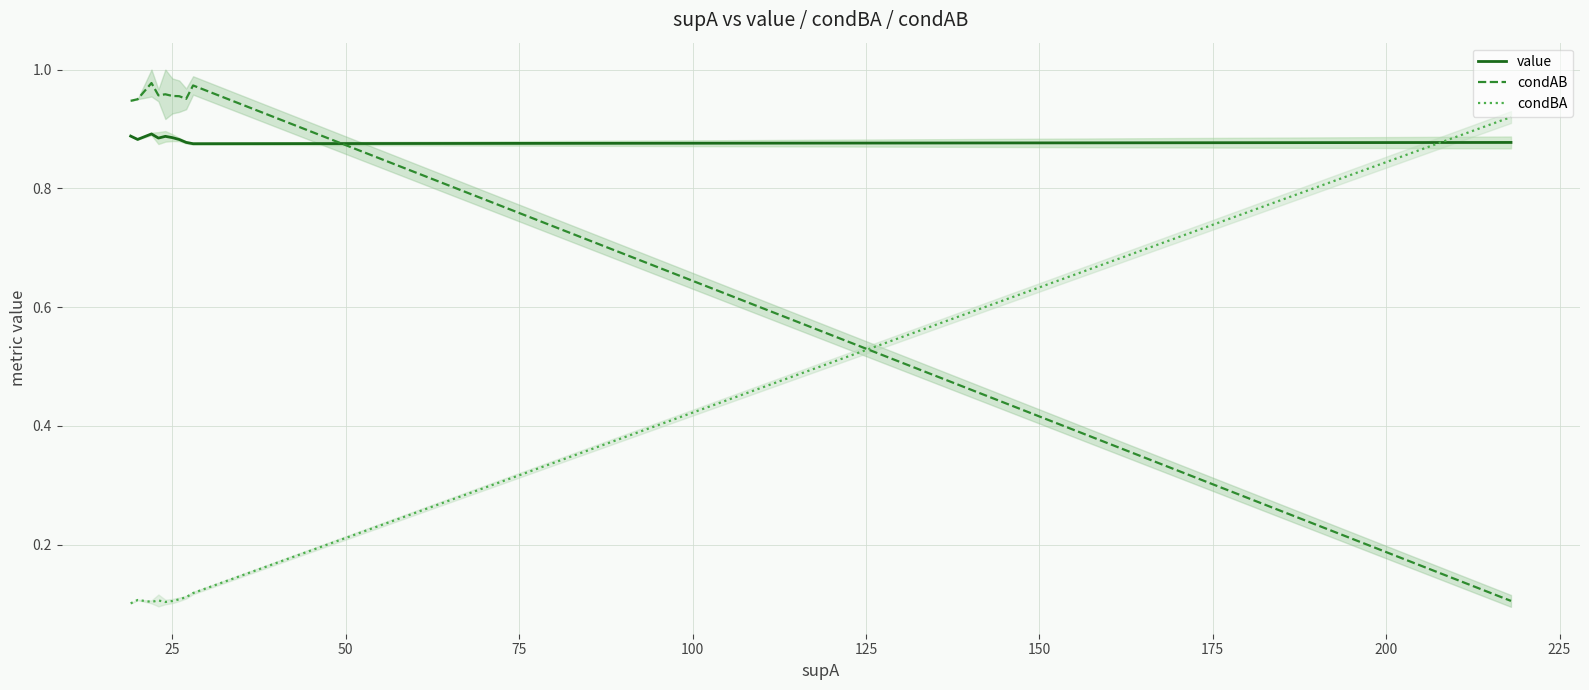

What is the value of the condBA point at the 1st from the left?

0.1